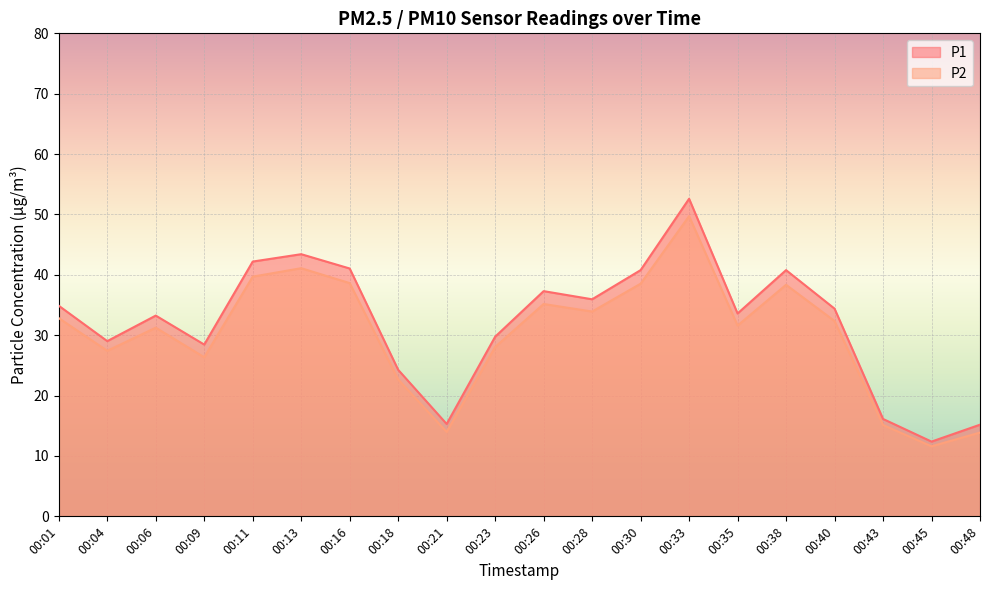

What is the spread (max minus min) of values at 00:16?

2.4